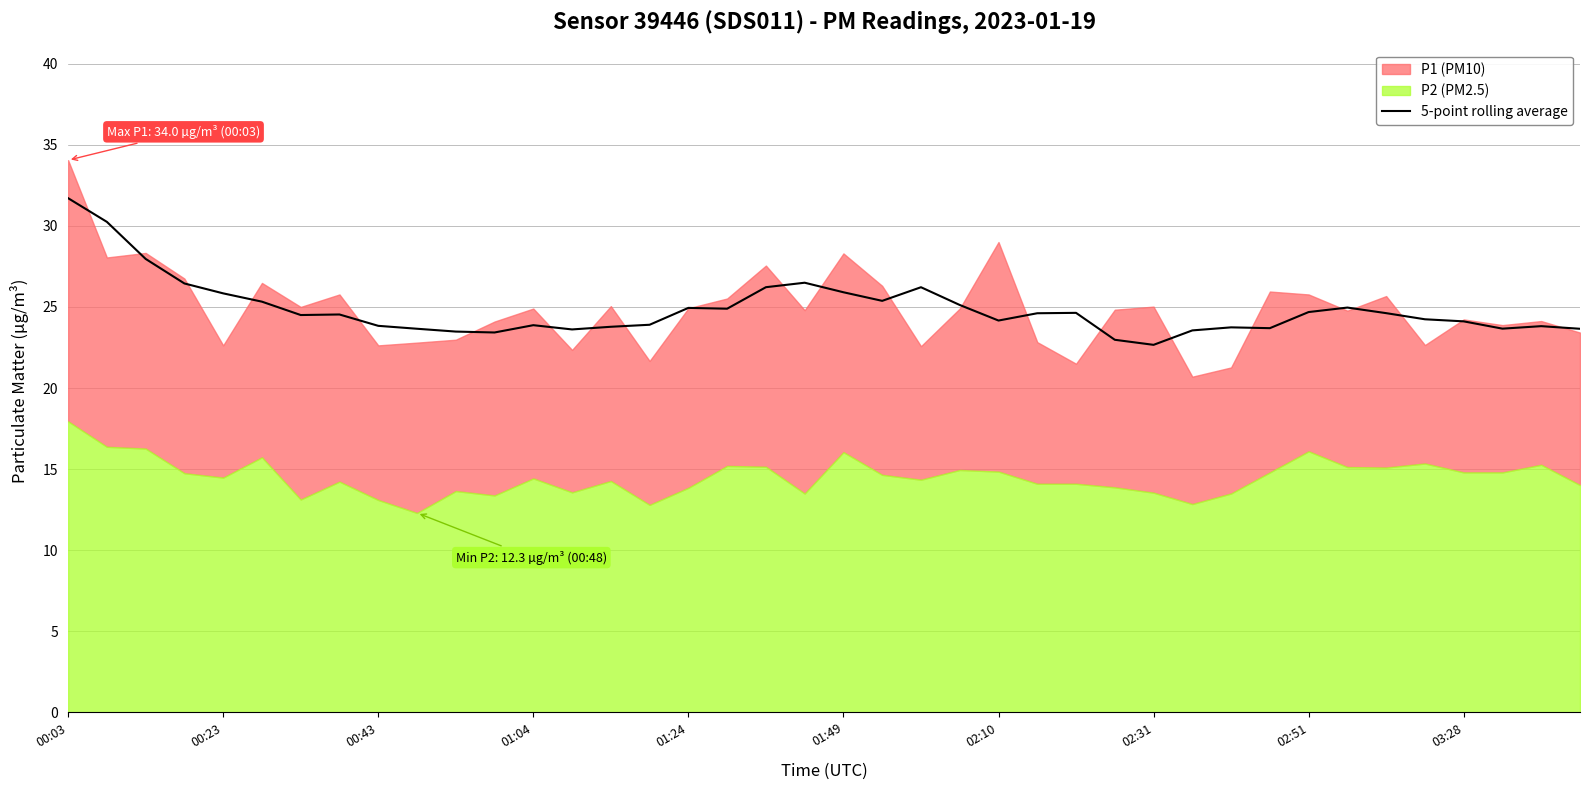

At which label does 5-point rolling average reach its peak?

00:03